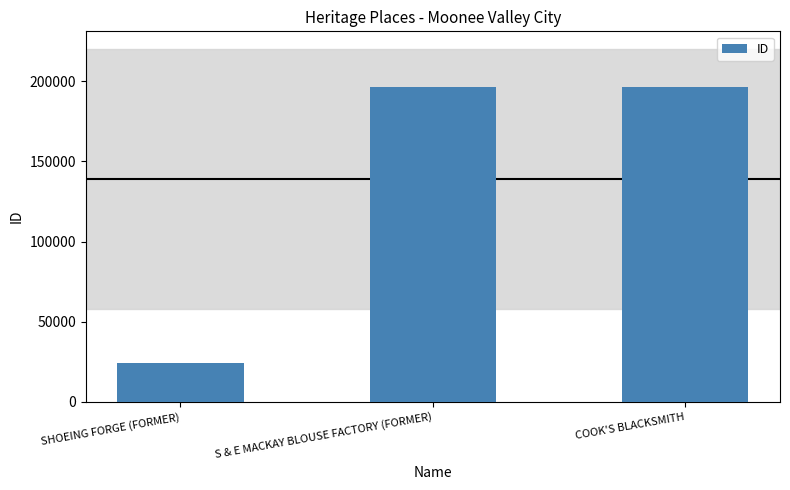

How many data points does each series have?

3